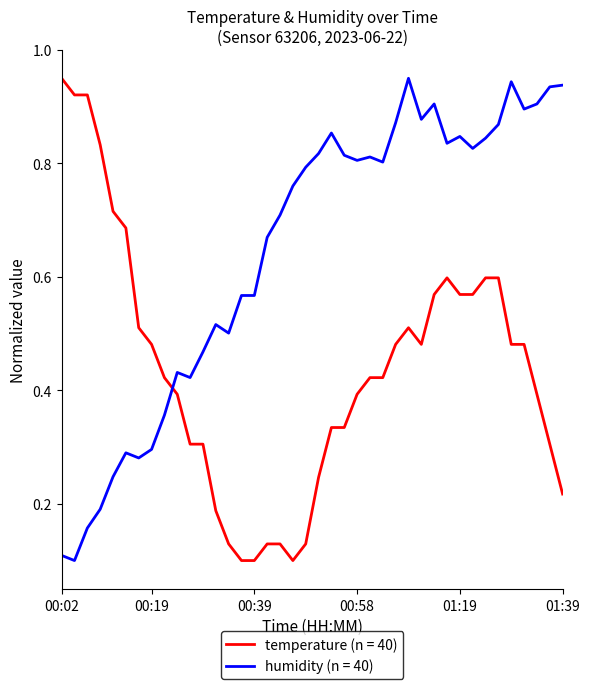

Which series has the largest total across all categories?

humidity (n = 40)